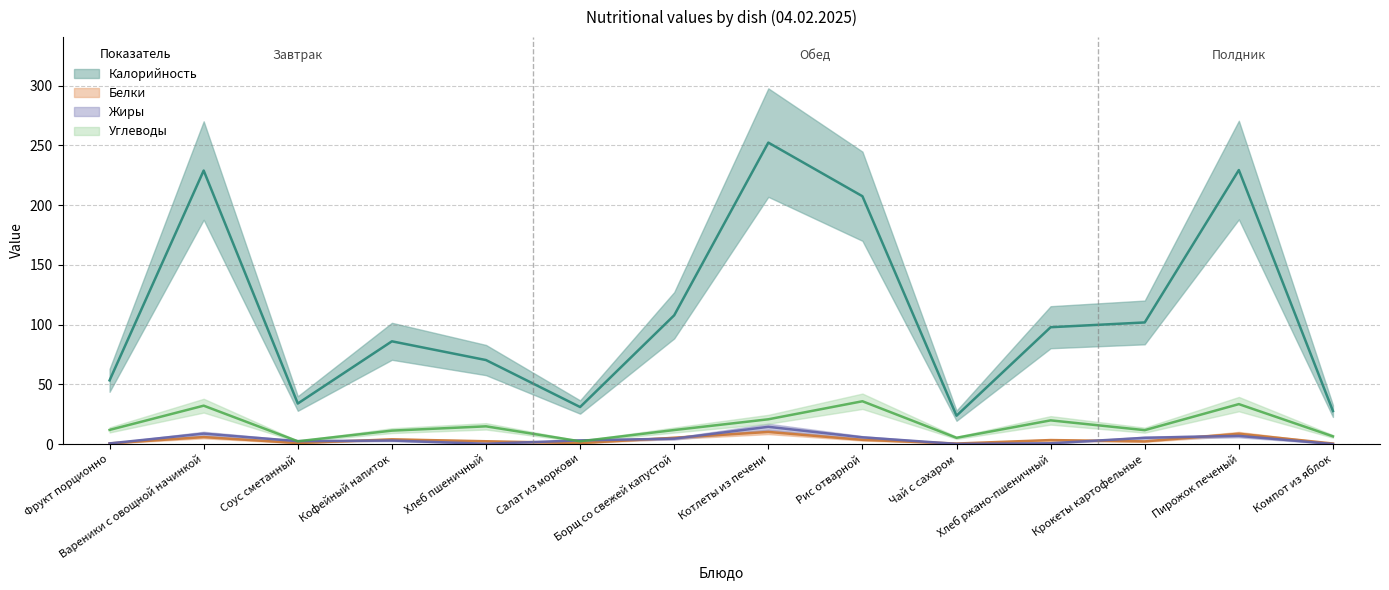

In Углеводы, how many points are higher than both neighbors (excluding endpoints)?

5